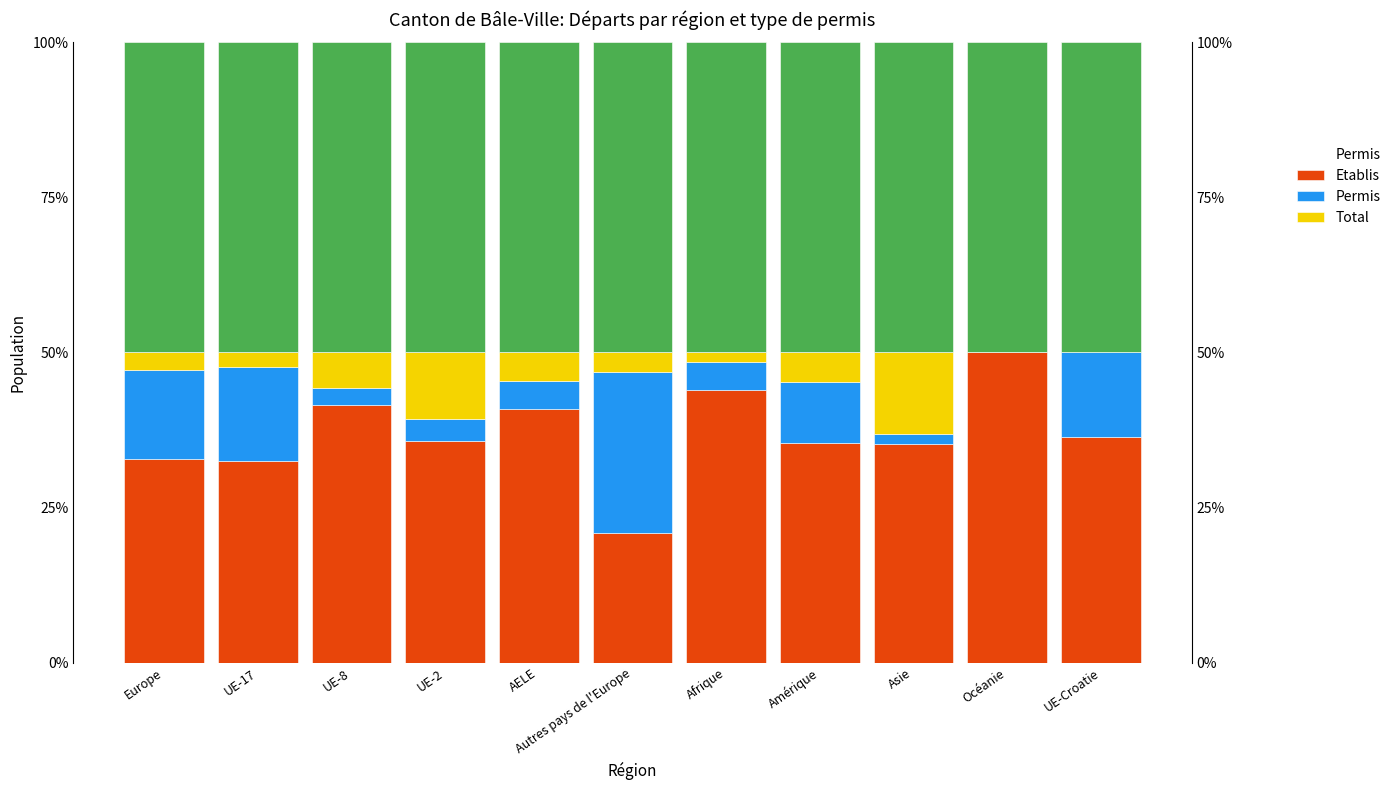

How many data points in Permis de séjour (B) Total are less than 35?

3